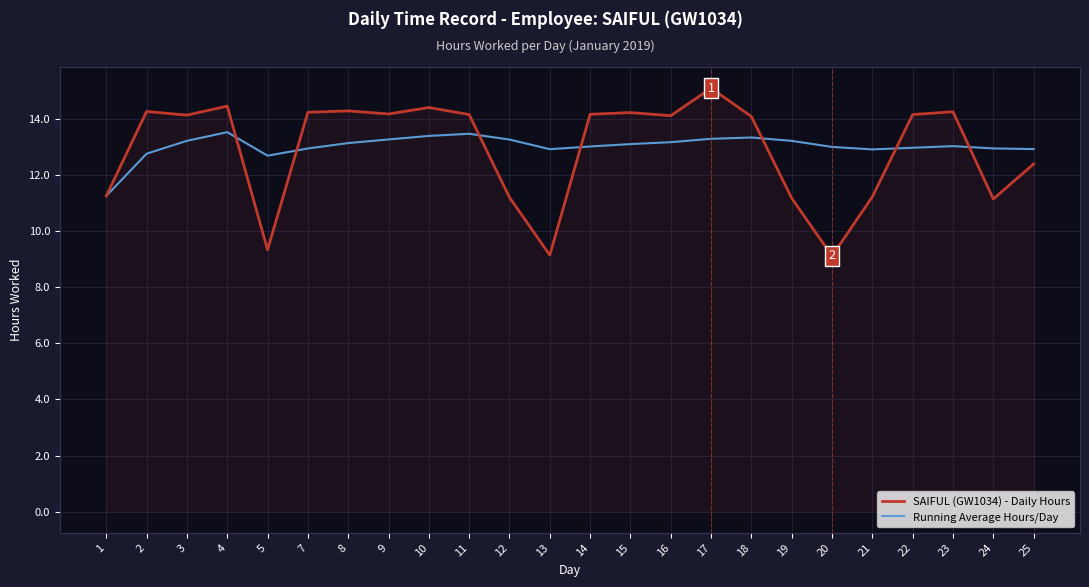

Which series changed the most between 1 and 21?

Running Average Hours/Day